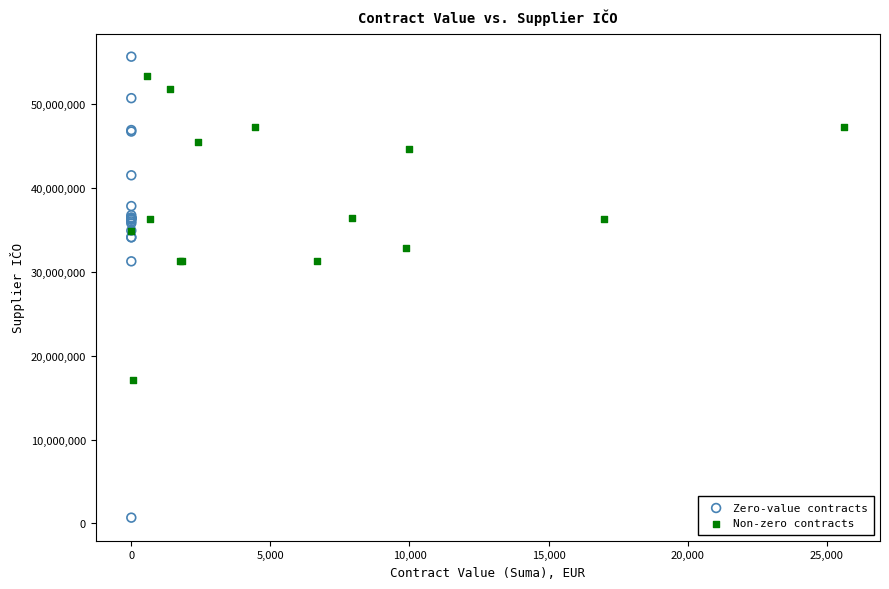

What are all the series names shown in the legend?

Zero-value contracts, Non-zero contracts